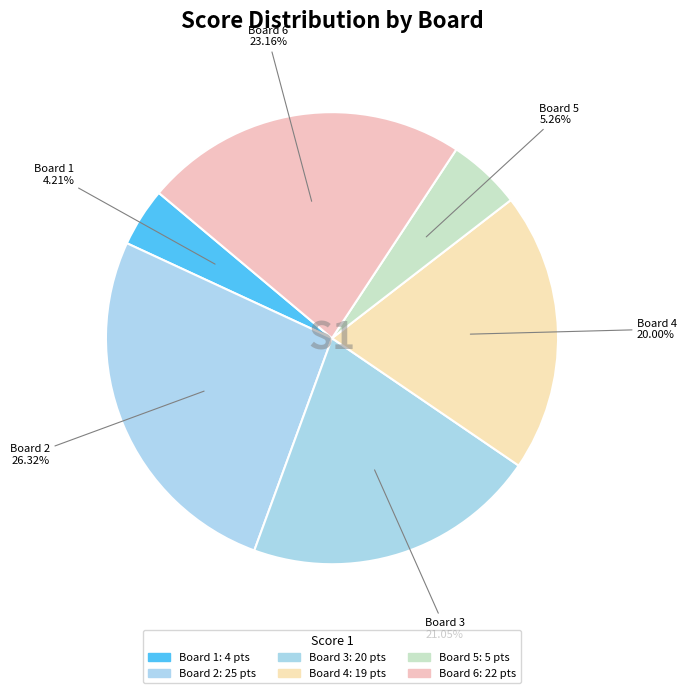

The Board 1 slice represents 4% of the pie. True or false?

True